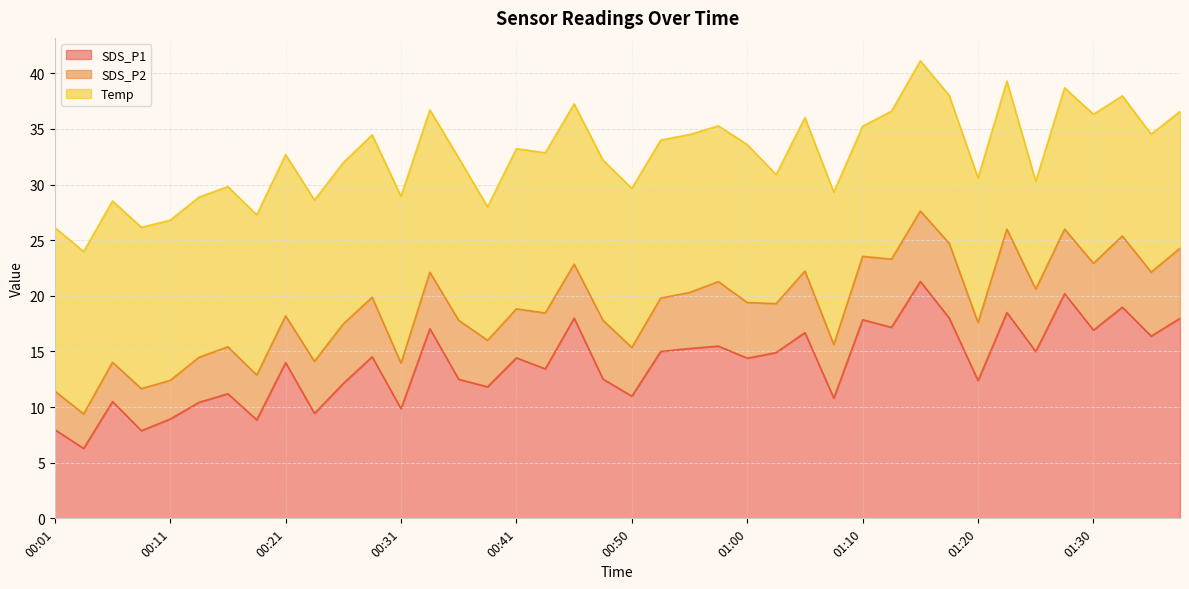

Is the value of Temp at 00:53 greater than the value of SDS_P1 at 00:01?

Yes